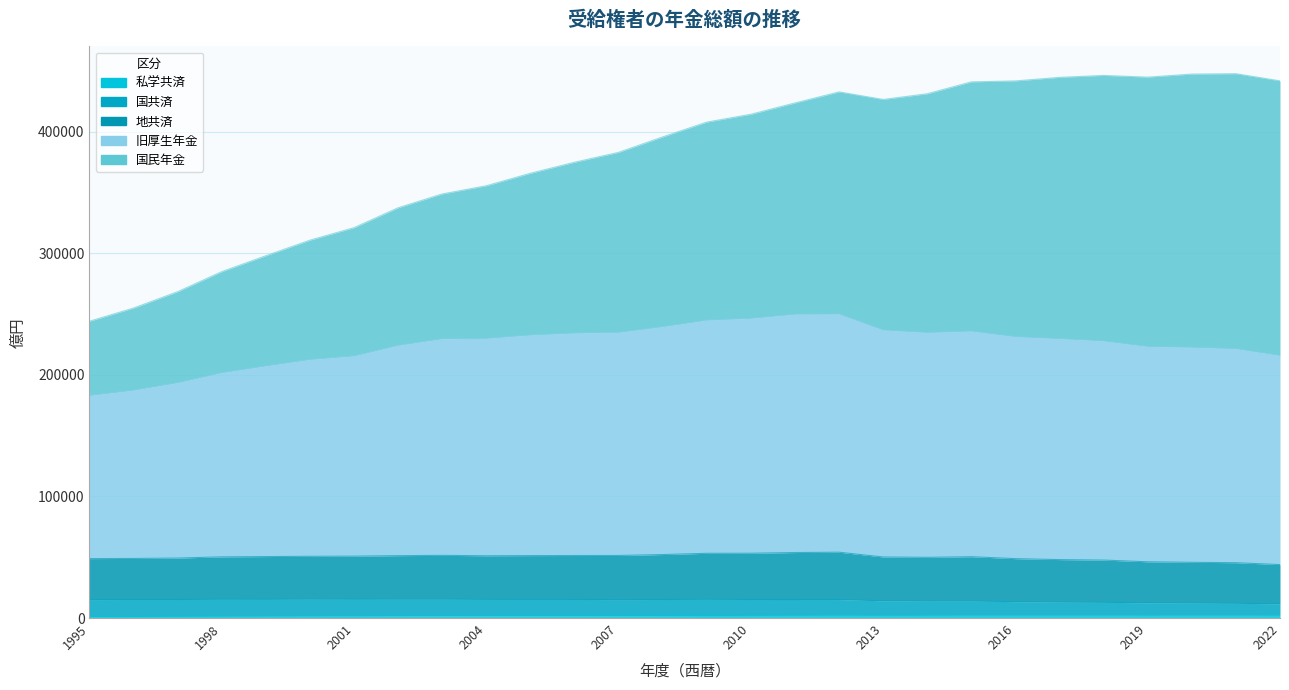

Is it true that 旧厚生年金 equals 314601 at 2016?

False